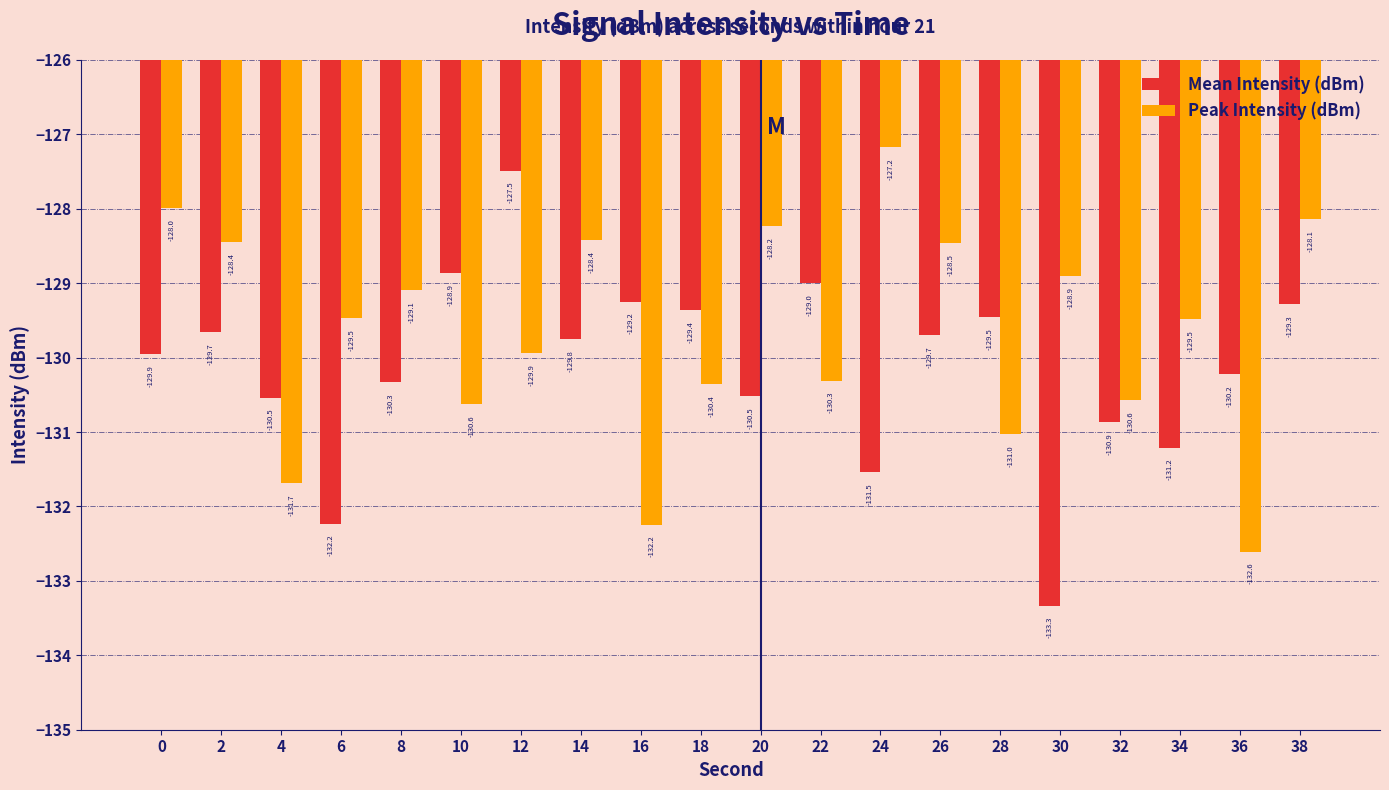

What is the difference between the highest and lowest values at 18?

1.0